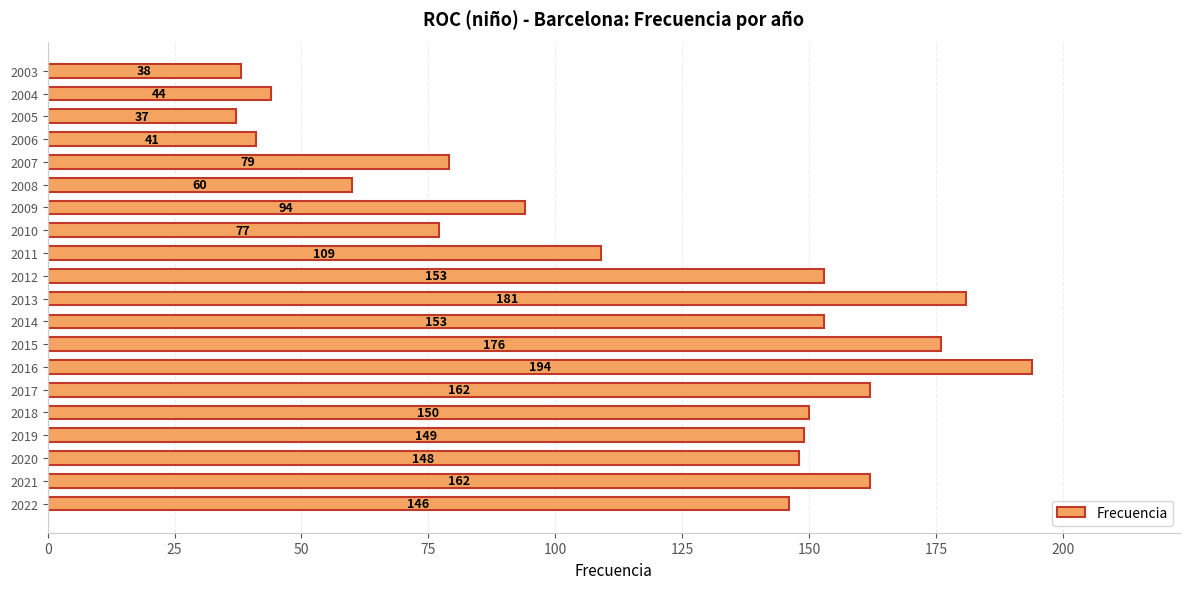

Between 2014 and 2007, which is larger?

2014